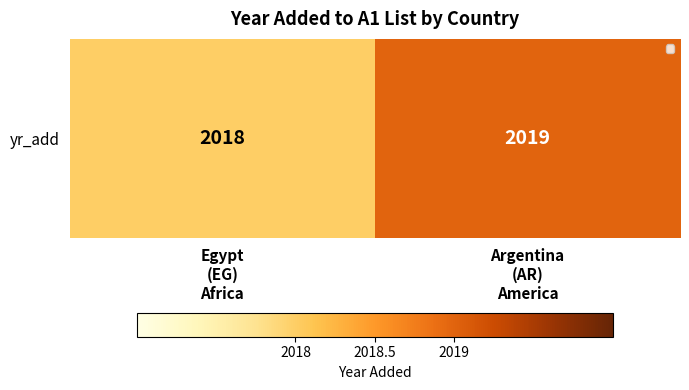

Rank the categories by value from lowest to highest.

Egypt
(EG)
Africa, Argentina
(AR)
America